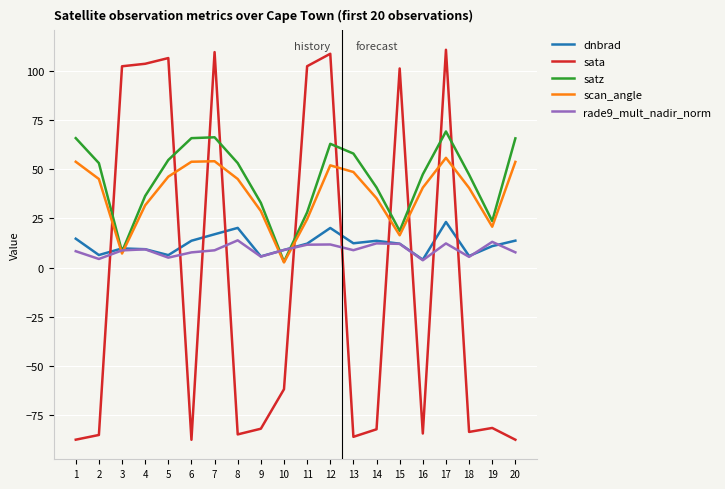

Is it true that satz equals 47.1 at 18?

True